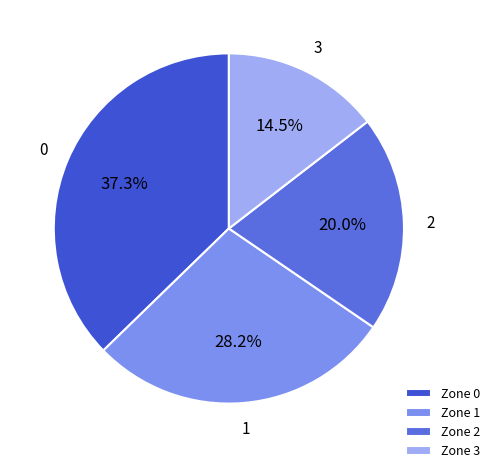

Between Zone 2 and Zone 1, which is larger?

Zone 1